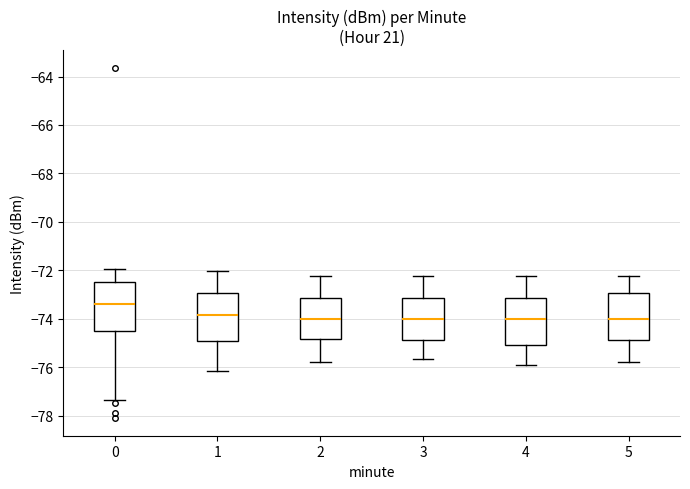

Which box's median line is the highest?

0